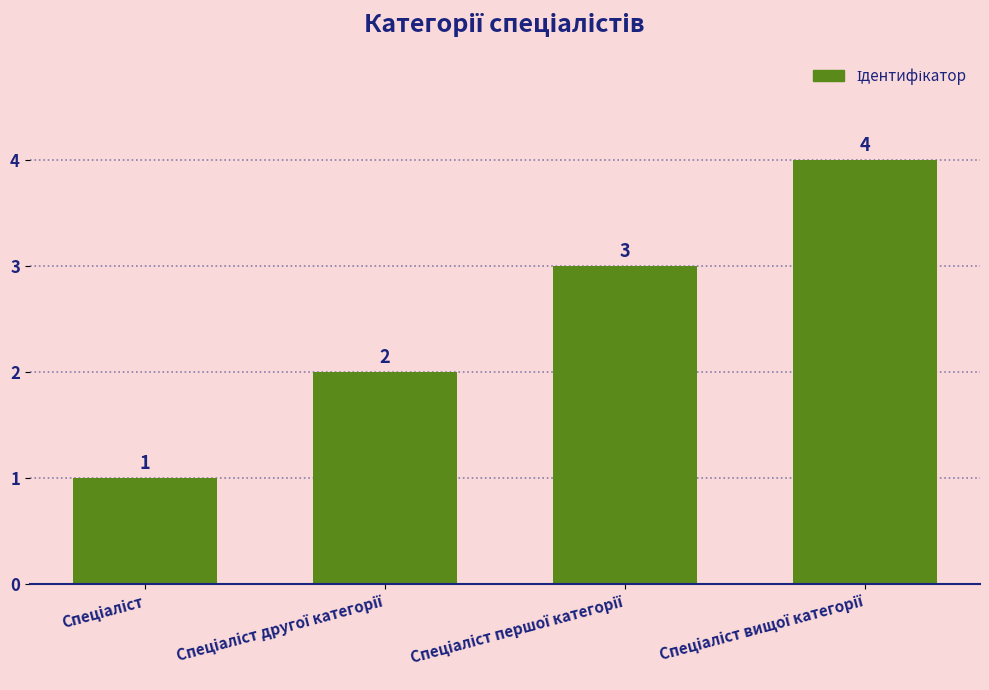

What is the sum of all values?

10